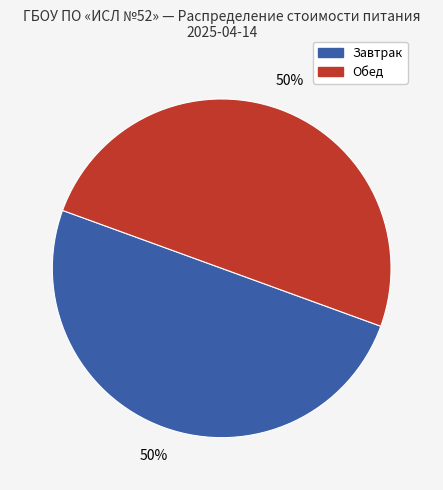

To the nearest percent, what is the average slice percentage?

50%